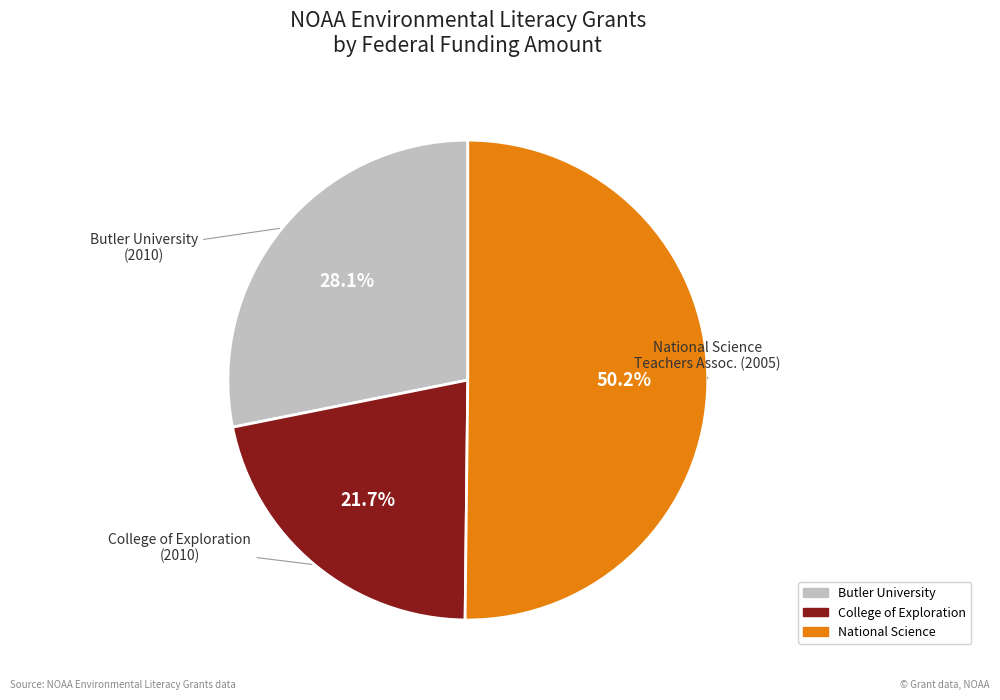

How many segments does this pie chart have?

3